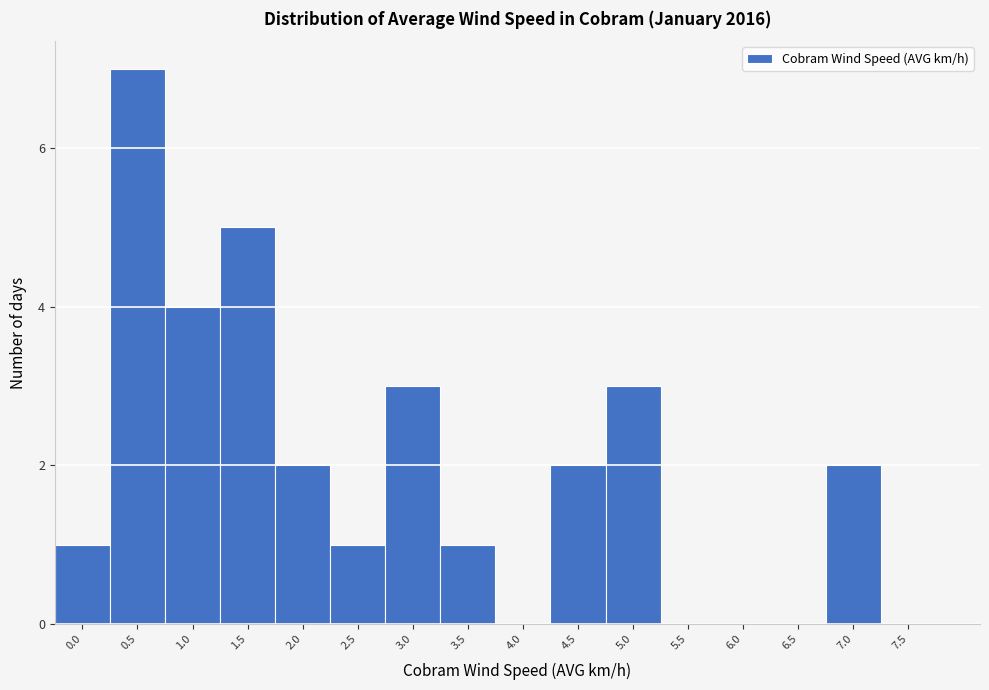

Reading right to left, extract all data points from this chart.

7.5=0	7.0=2	6.5=0	6.0=0	5.5=0	5.0=3	4.5=2	4.0=0	3.5=1	3.0=3	2.5=1	2.0=2	1.5=5	1.0=4	0.5=7	0.0=1